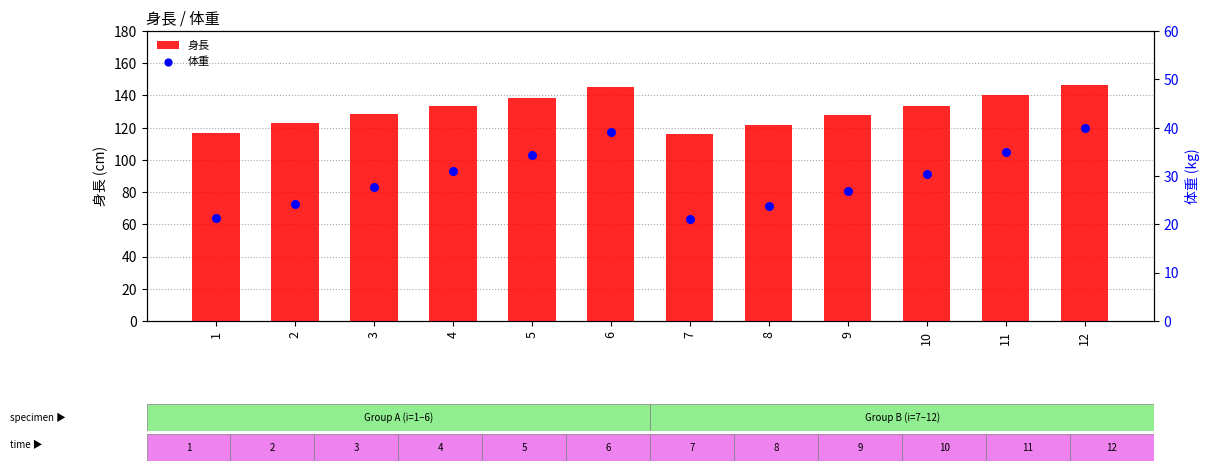

What is the total value across all series at 9?

154.6